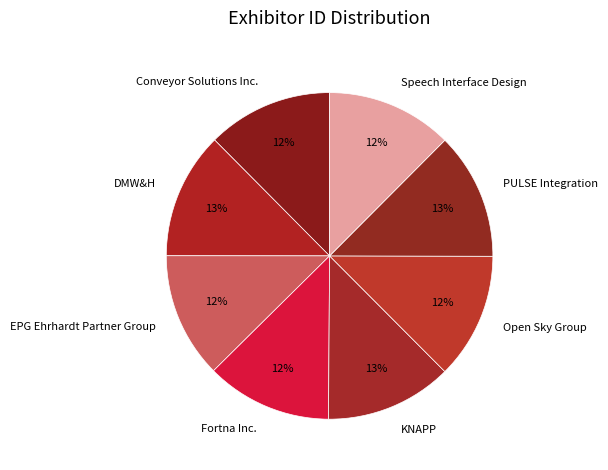

Approximately how many times larger is the value at Open Sky Group compared to Fortna Inc.?

1.0